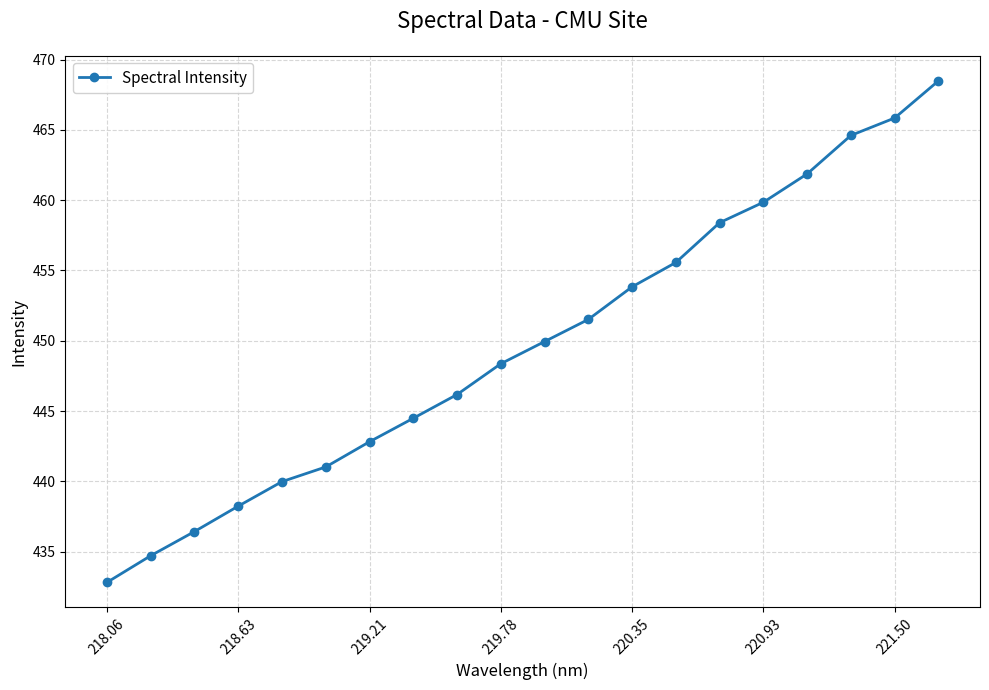

How many series are shown in this chart?

1